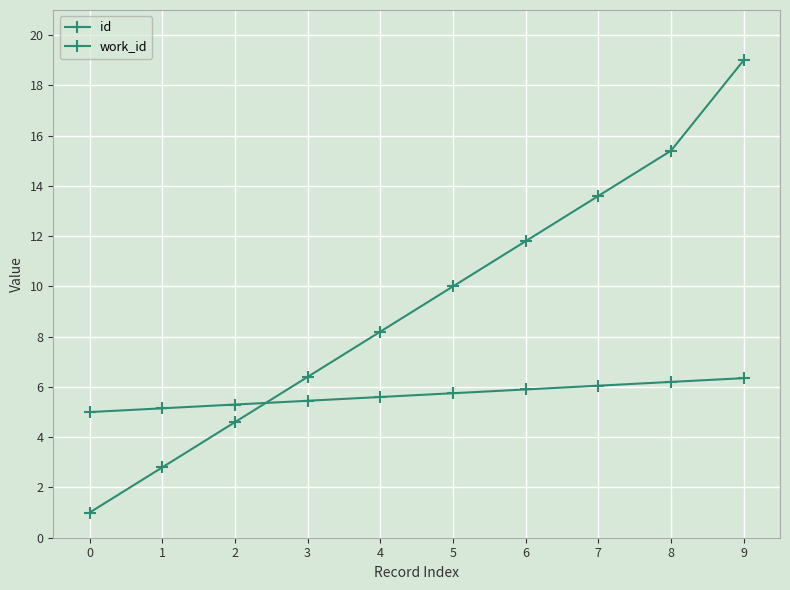

How many distinct data groups are displayed?

2